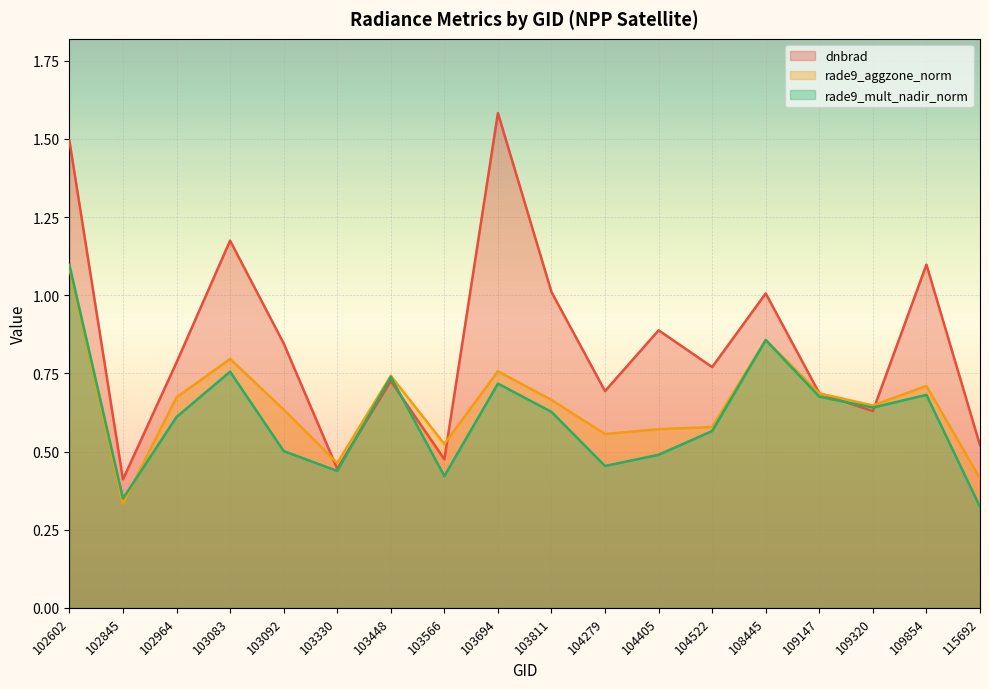

What is the value of the rade9_mult_nadir_norm point at the 8th from the left?

0.4